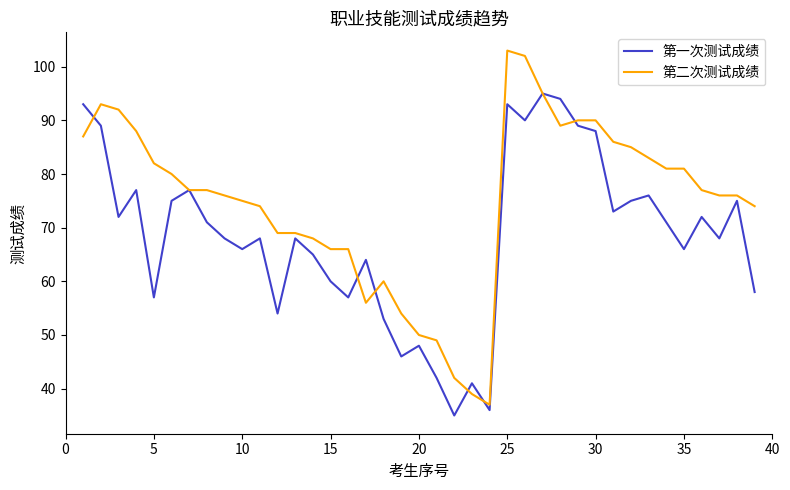

List the series in order of their overall mean, lowest first.

第一次测试成绩, 第二次测试成绩